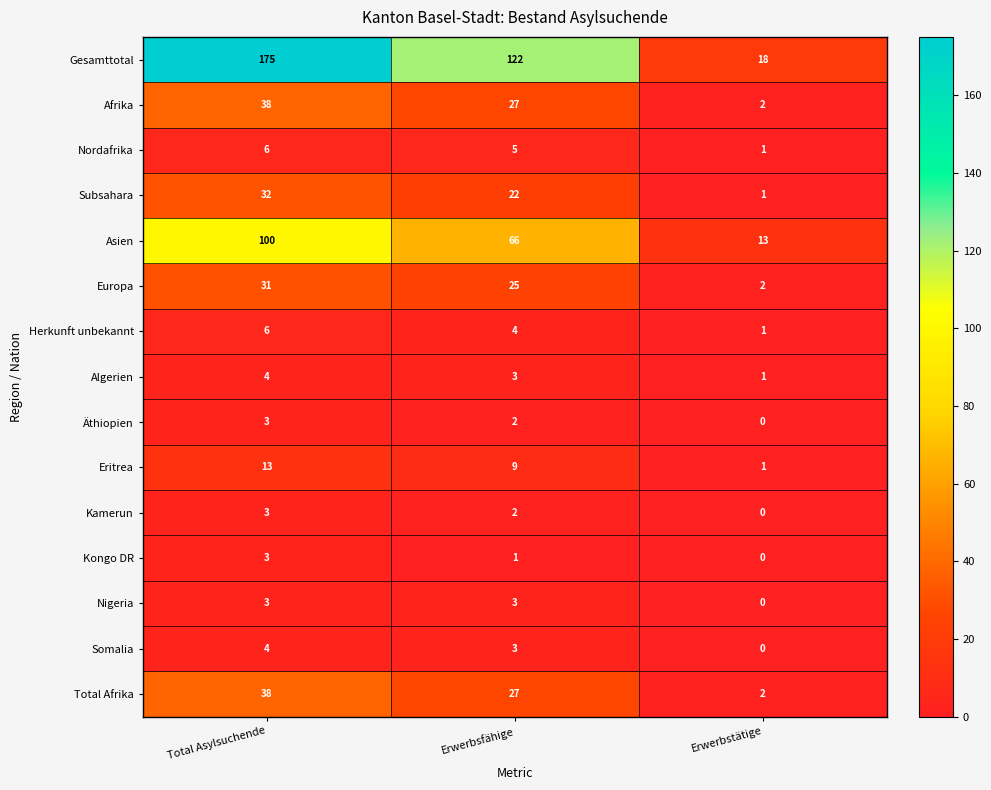

Which label corresponds to the smallest value in the chart?

Erwerbstätige